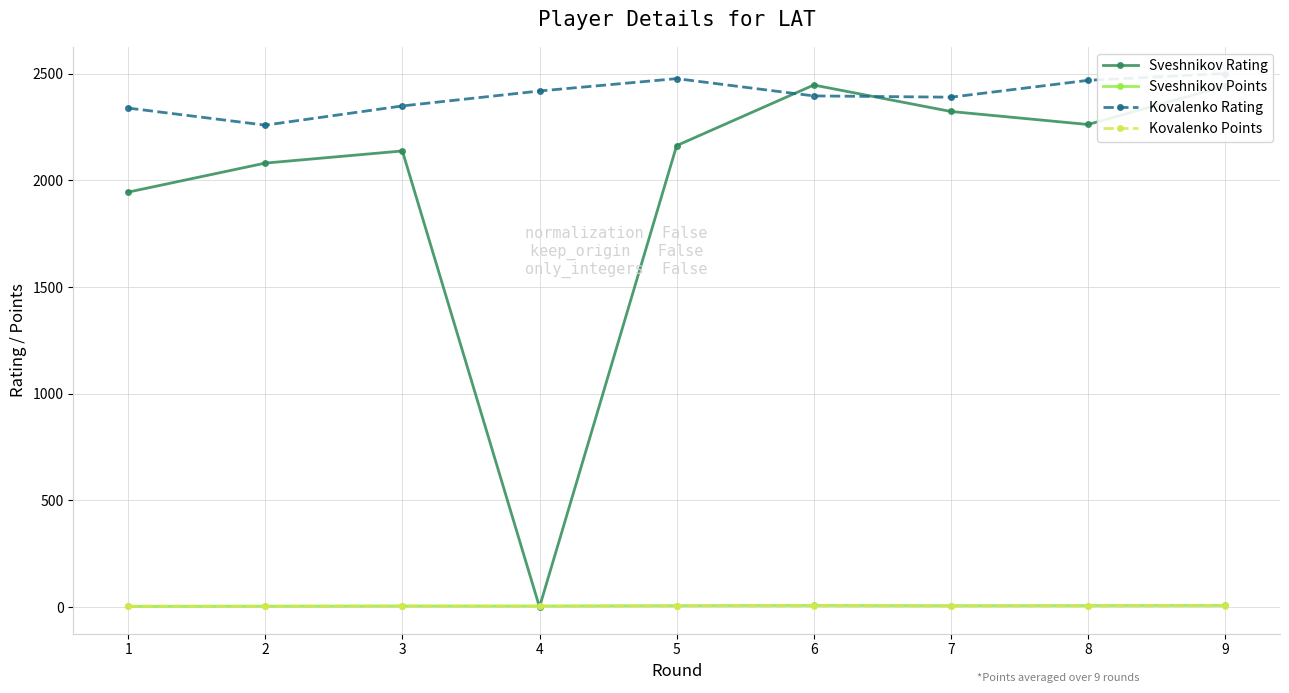

How many lines are shown in the chart?

4